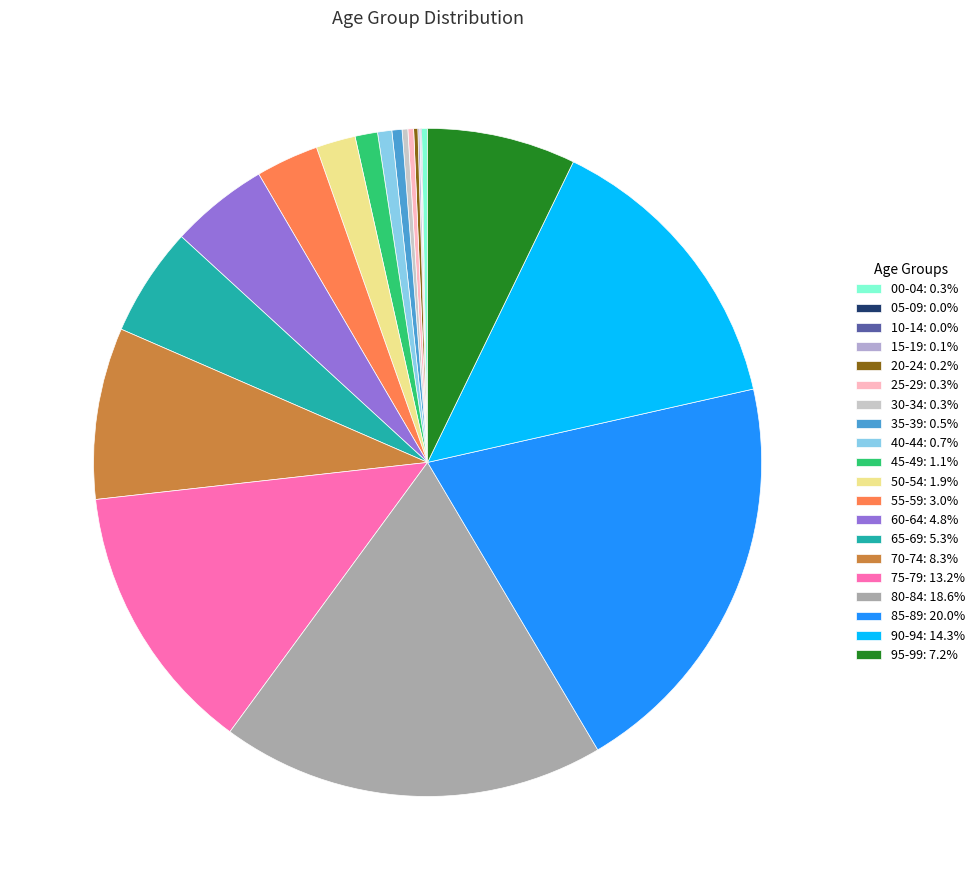

To the nearest percent, what is the average slice percentage?

5%